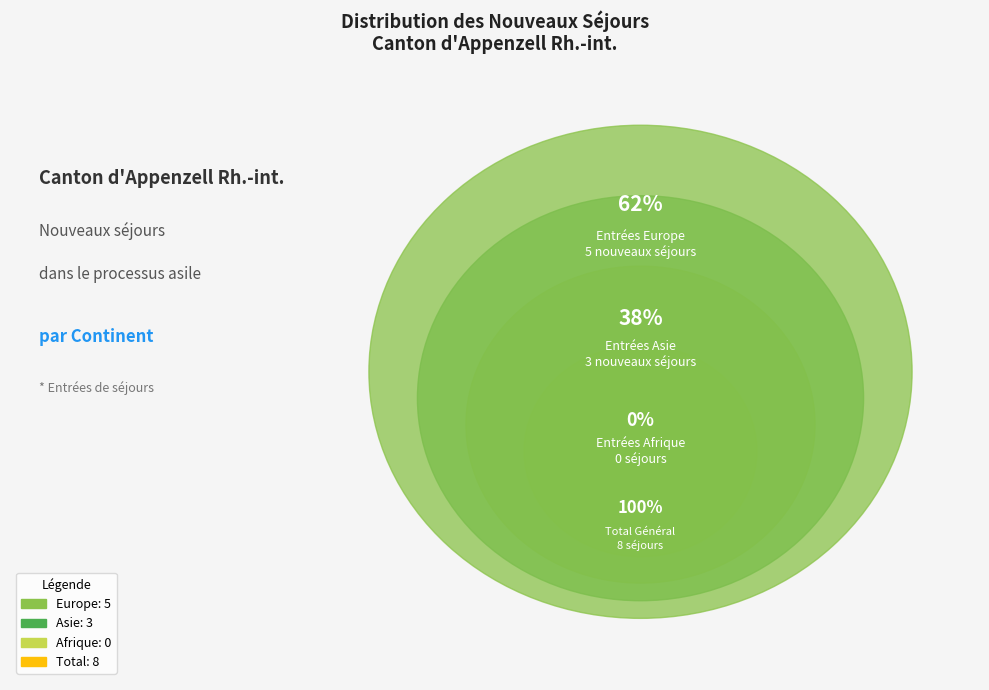

To the nearest percent, what is the difference between the entrées and 2 slice percentages?

62%